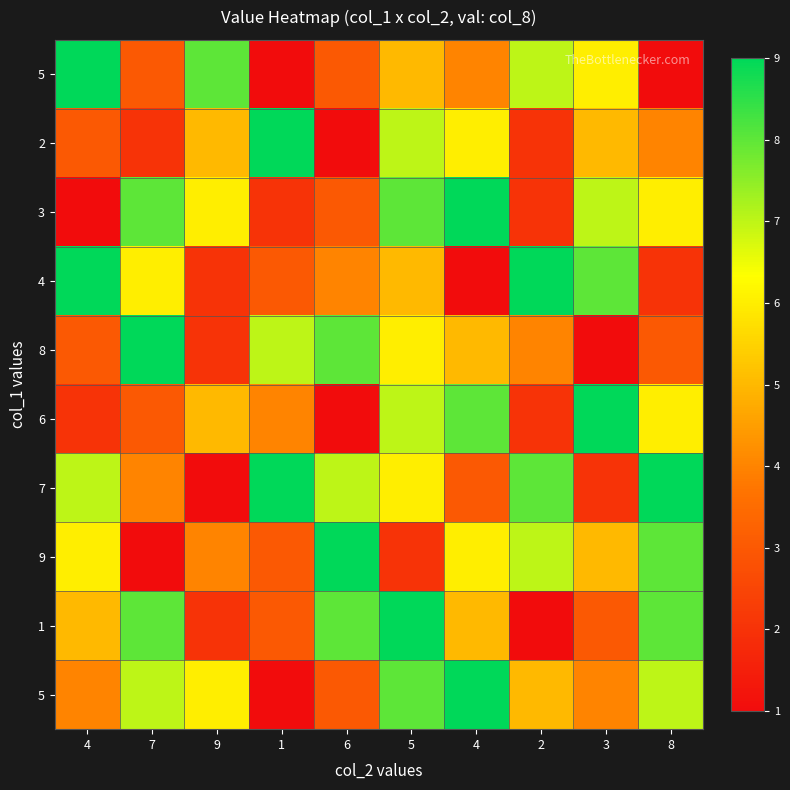

How many series are shown in this chart?

10